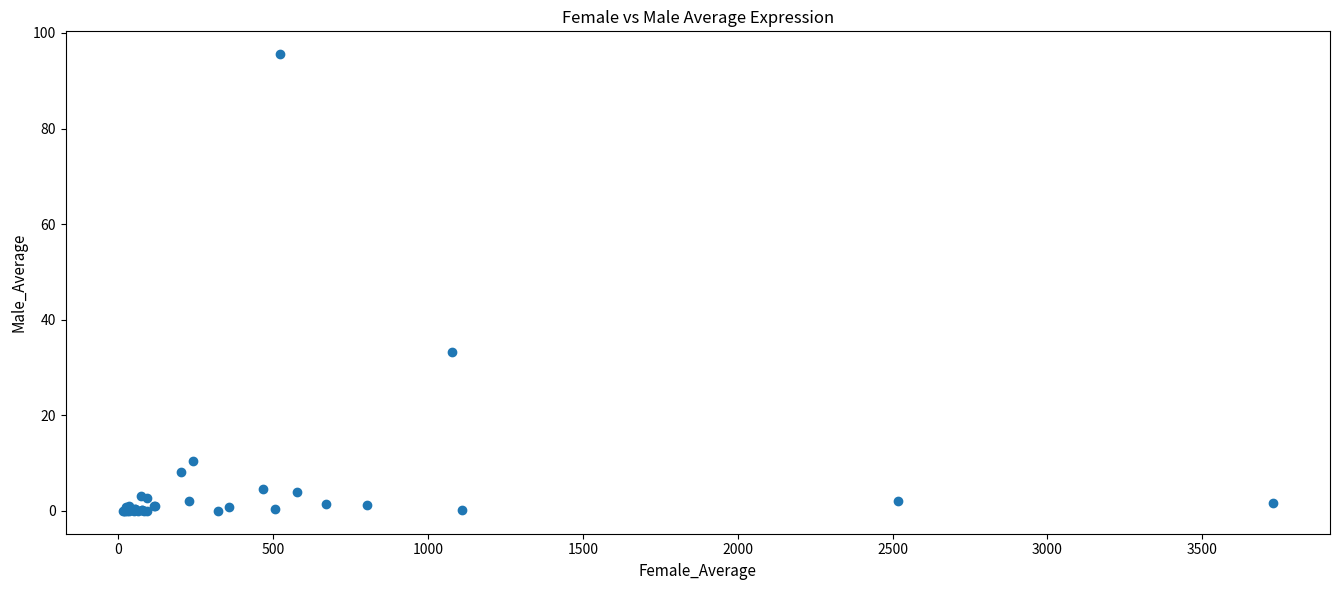

What Y value in the scatter plot is closest to 47?

33.3